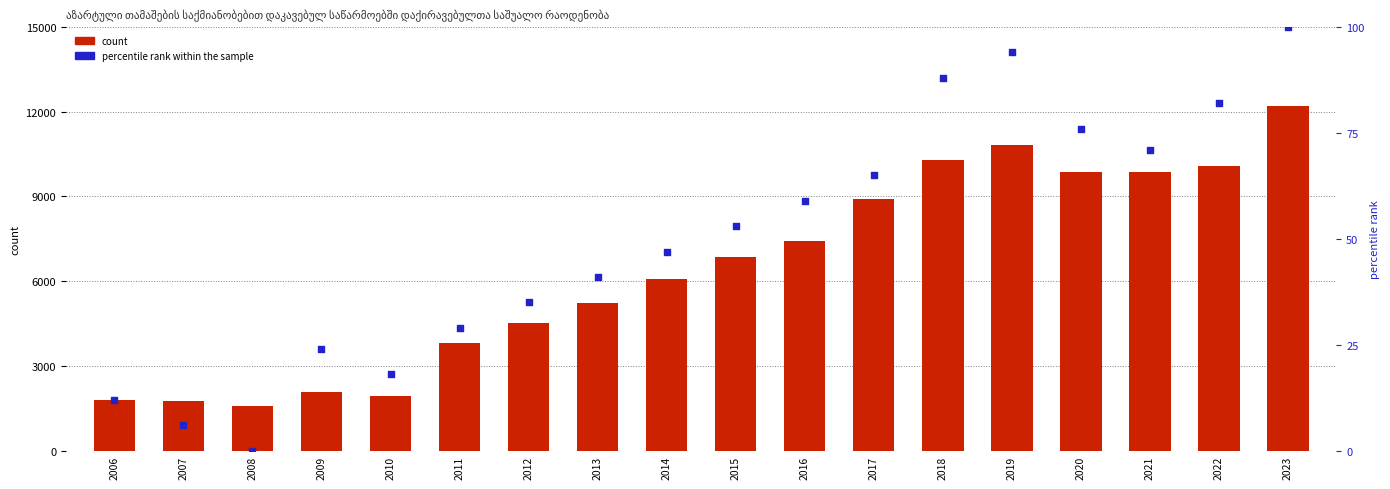

Which series has the widest spread of Y values?

დაქირავებულთა საშუალო რაოდენობა